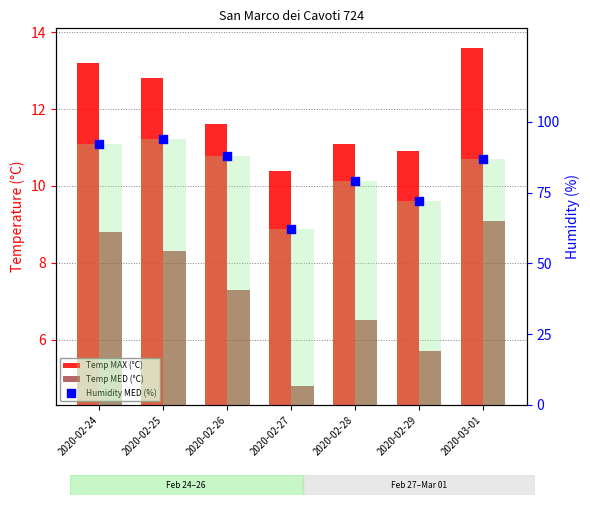

Which series reaches the maximum Y coordinate?

Humidity MED (%)